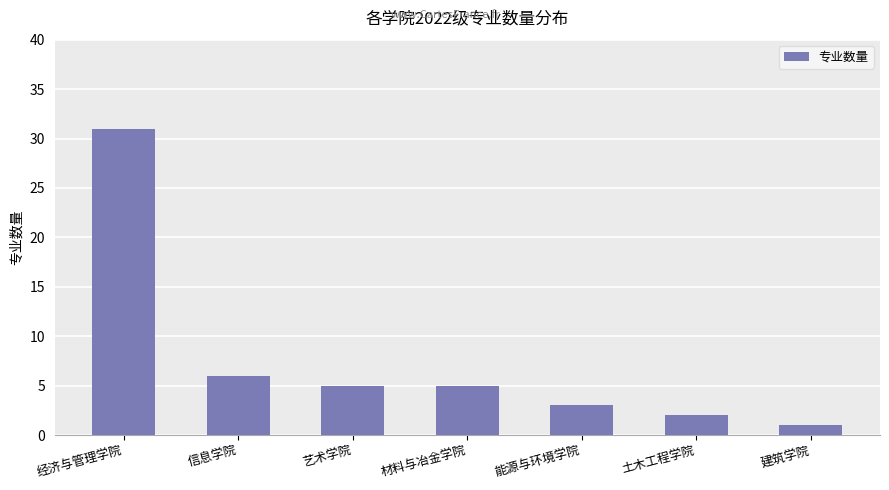

Approximately how many times larger is the value at 信息学院 compared to 建筑学院?

6.0